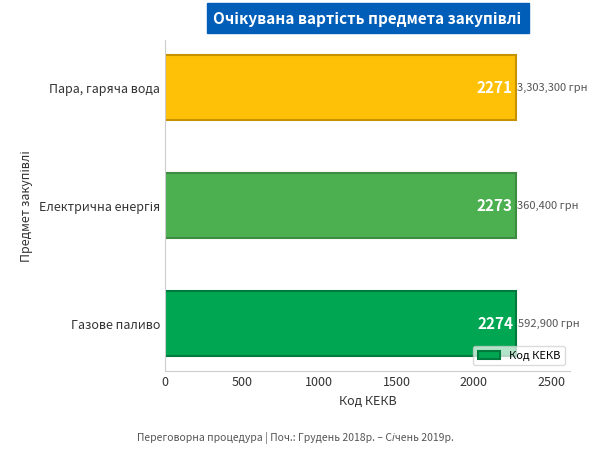

How many series are shown in this chart?

1